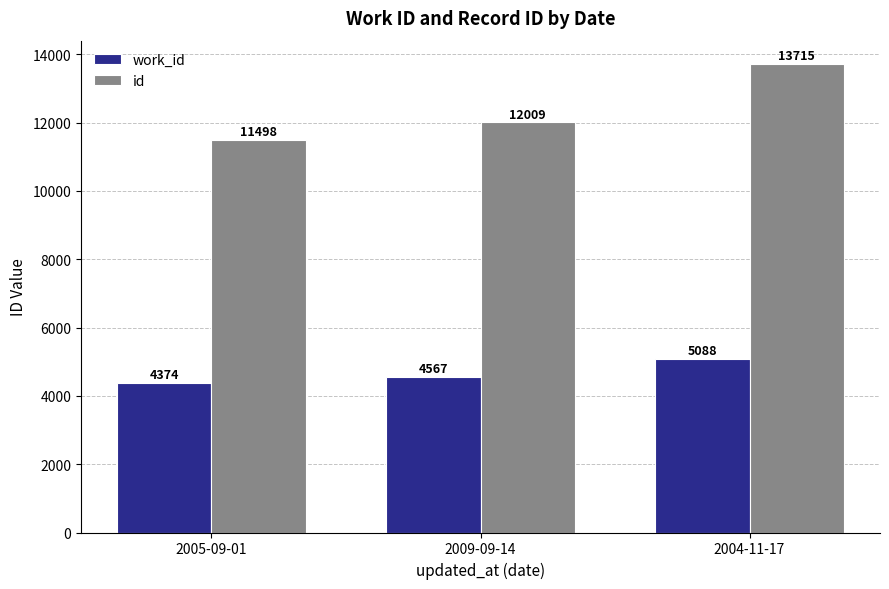

Are the bars grouped side by side (vs. stacked)?

Yes